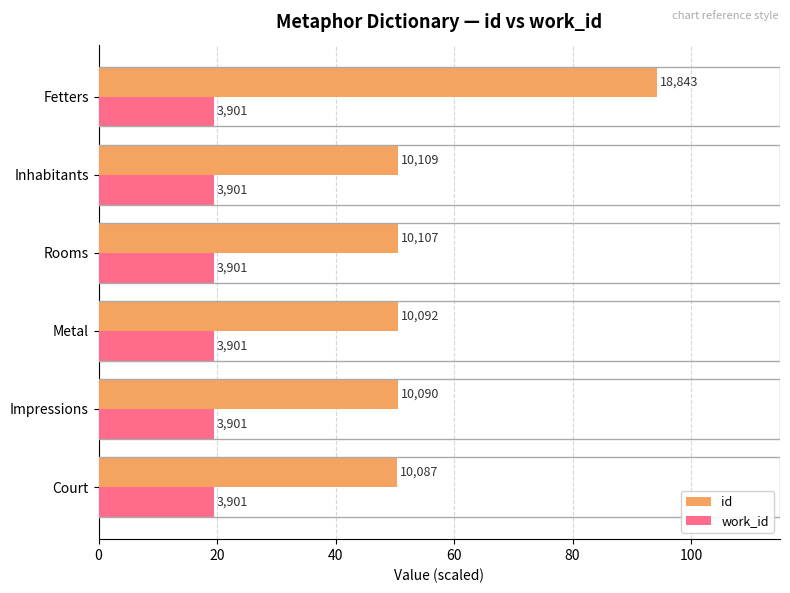

At how many categories does at least one series exceed 33?

6